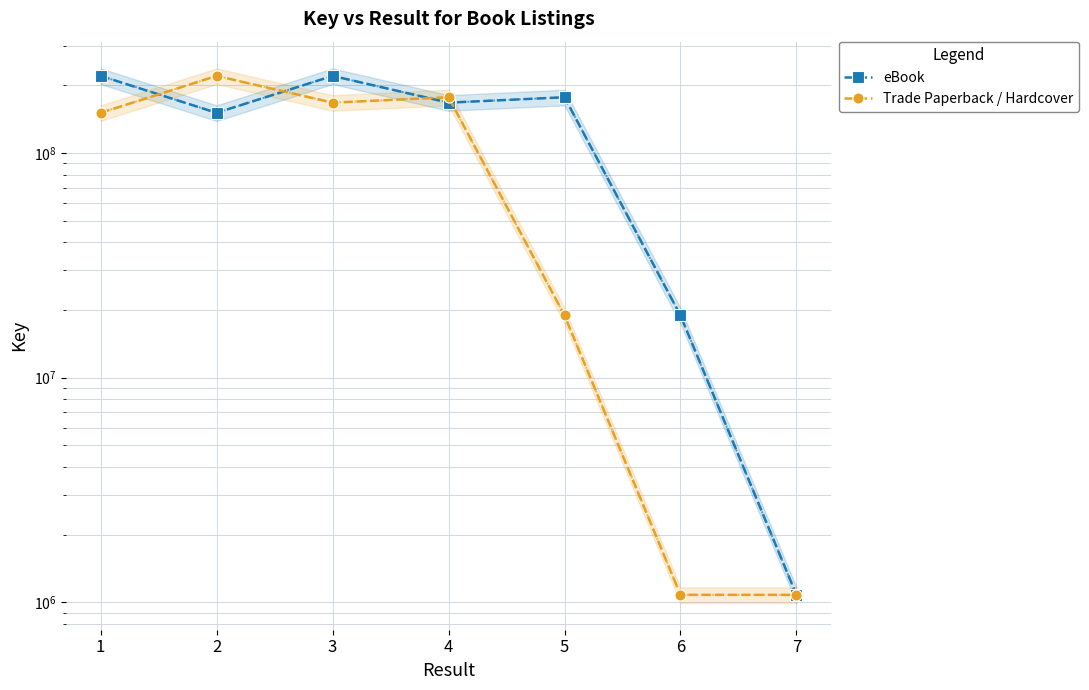

Which series has the widest spread of values?

eBook